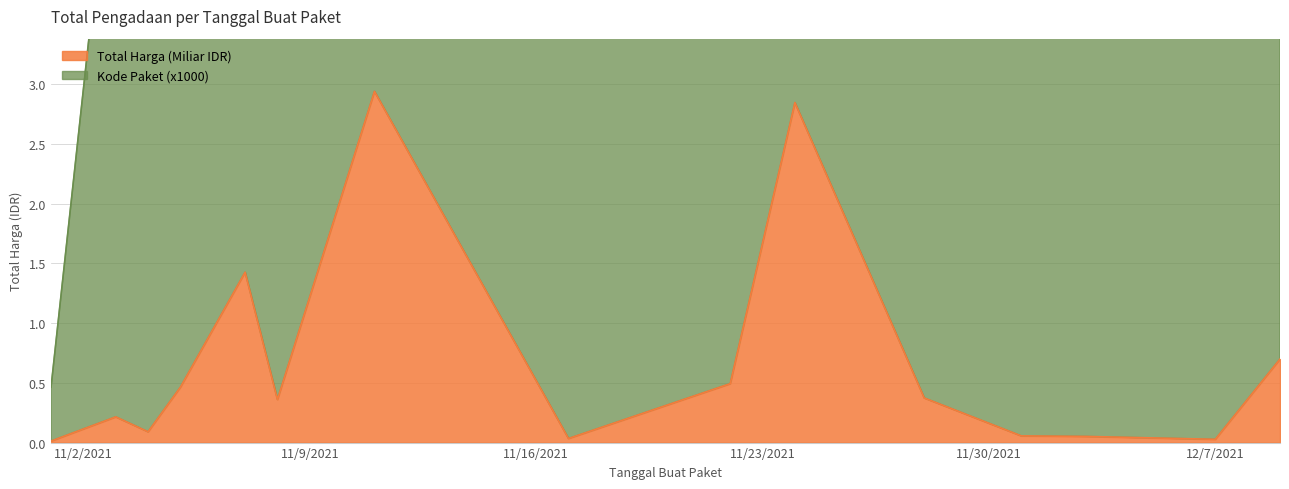

Is the value of Total Harga (Juta) at 2021-11-04 greater than the value of Kode Paket at 2021-12-07?

No